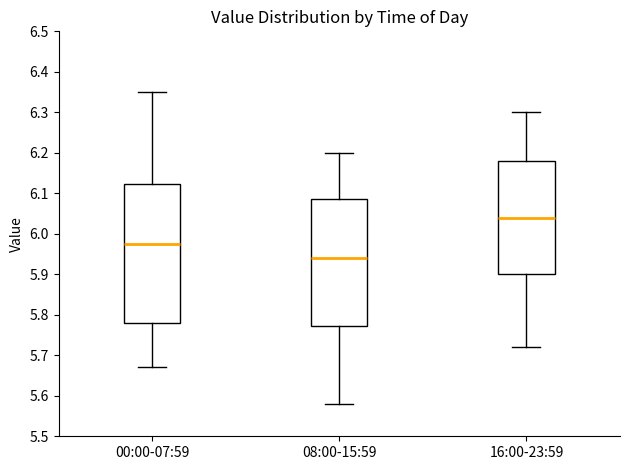

Which box has the highest median line?

16:00-23:59